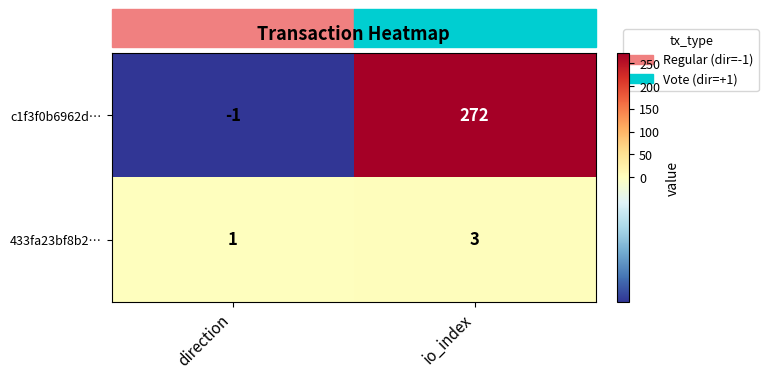

Rank the series at io_index from lowest to highest value.

433fa23bf8b2…, c1f3f0b6962d…